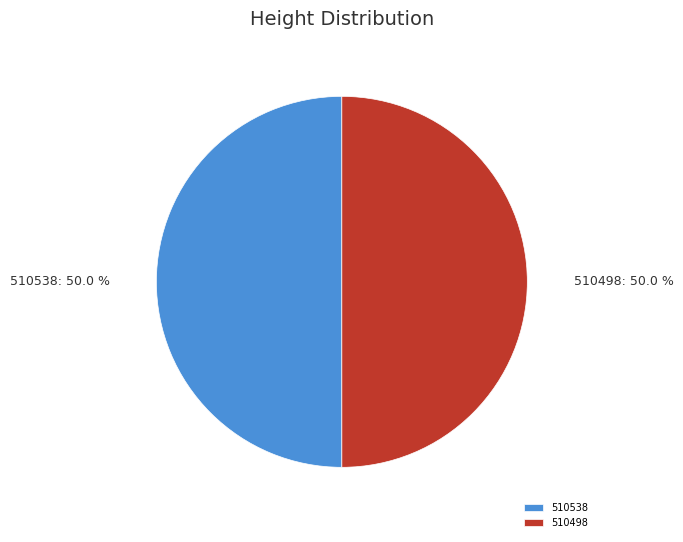

How many segments does this pie chart have?

2